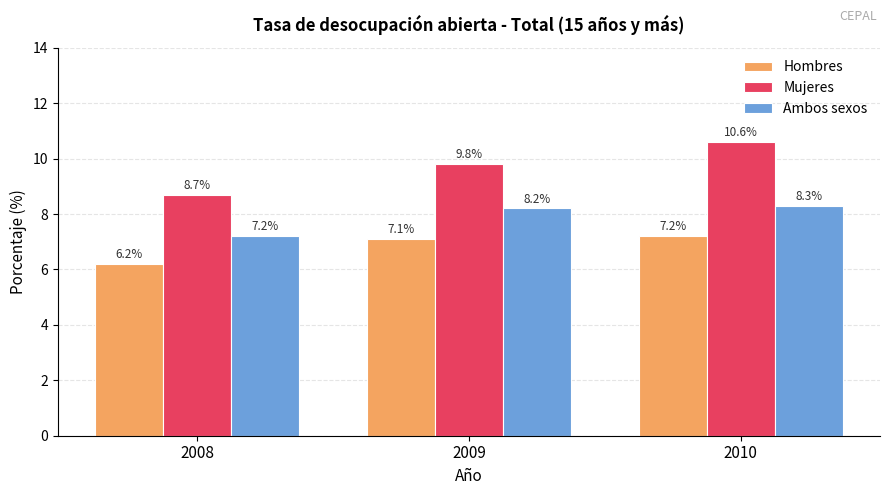

What is the difference between the maximum and minimum values in the Hombres series?

1.0